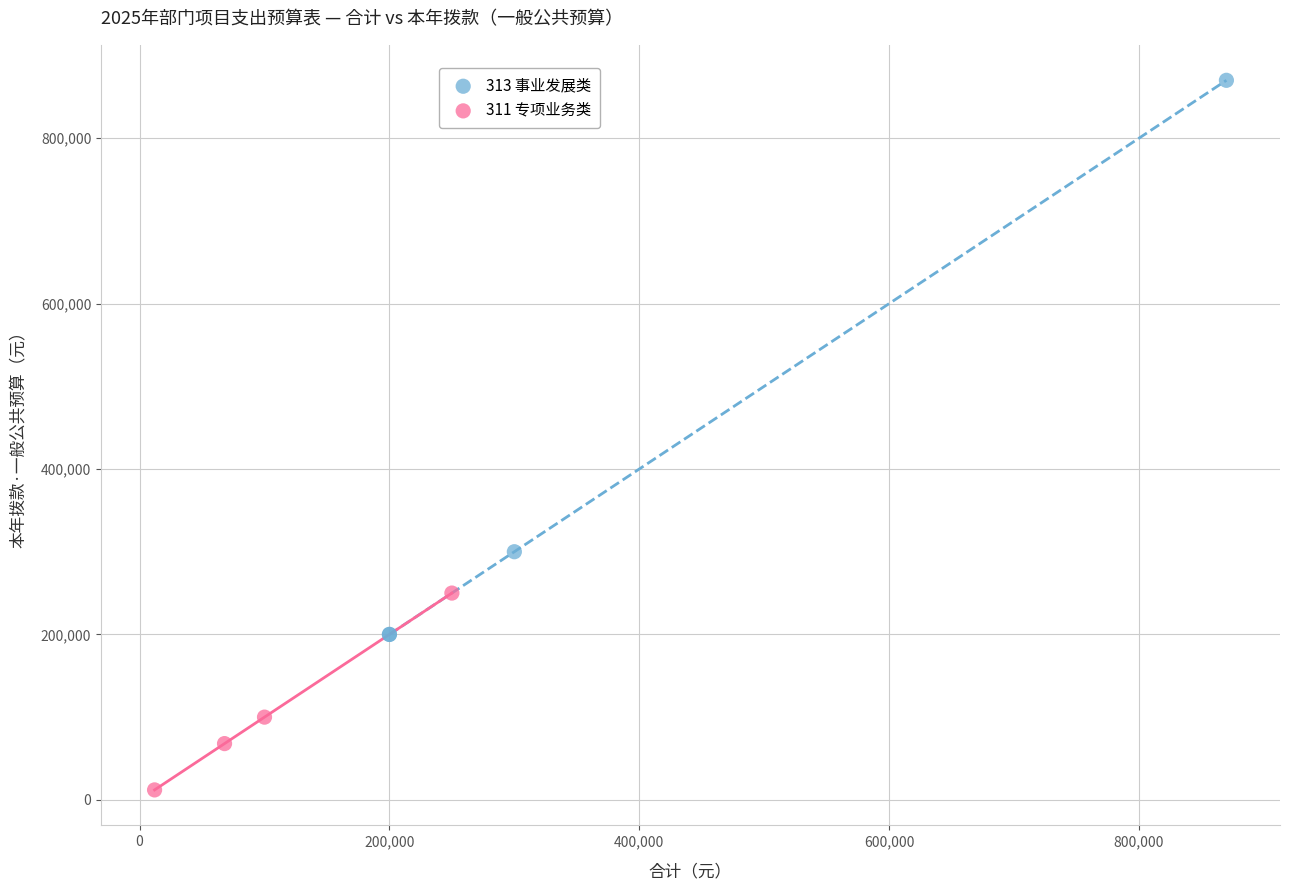

What are all the series names shown in the legend?

313 事业发展类, 311 专项业务类